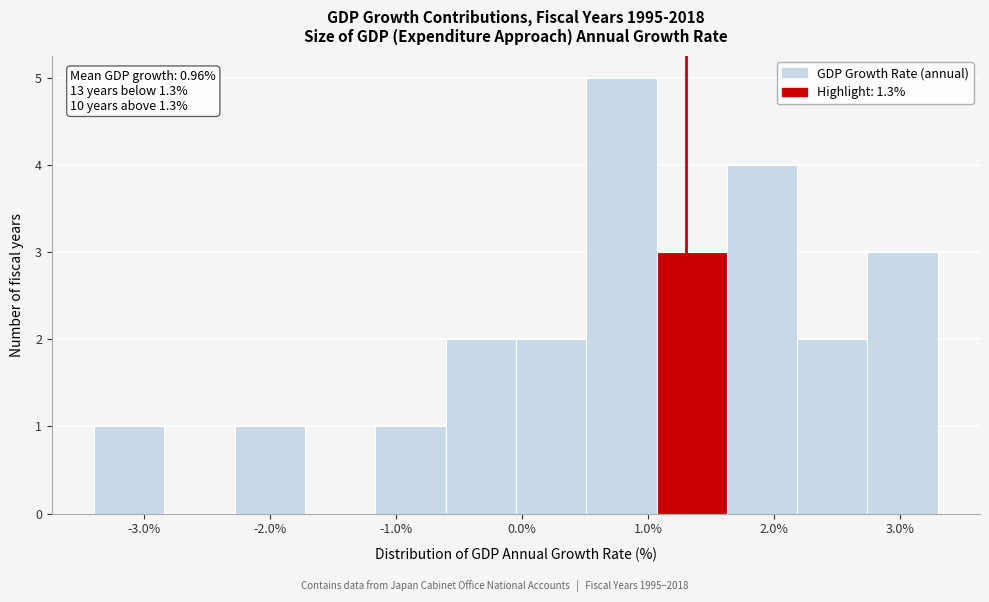

Which range on the x-axis has the tallest bar?

0.5 to 1.1